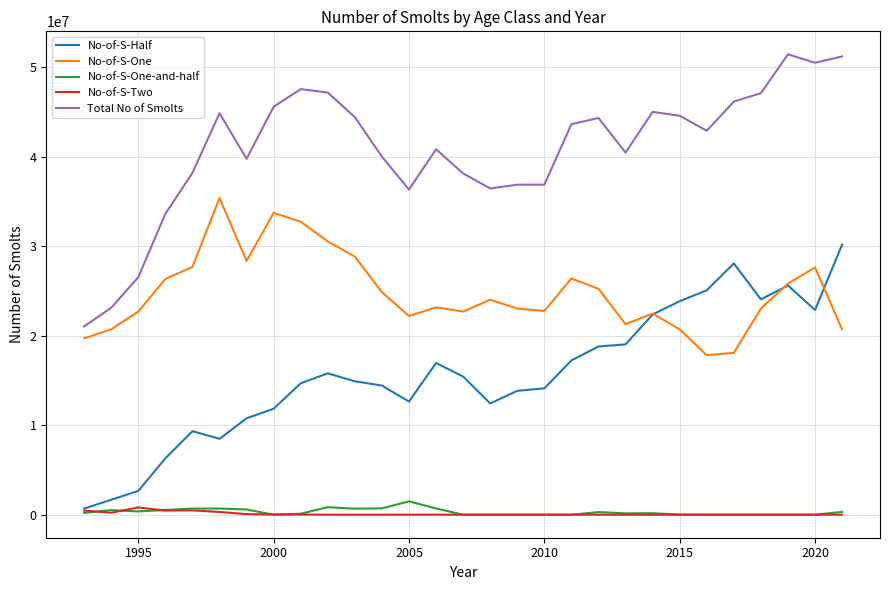

What is the highest value of the No-of-S-Half series?

30175000